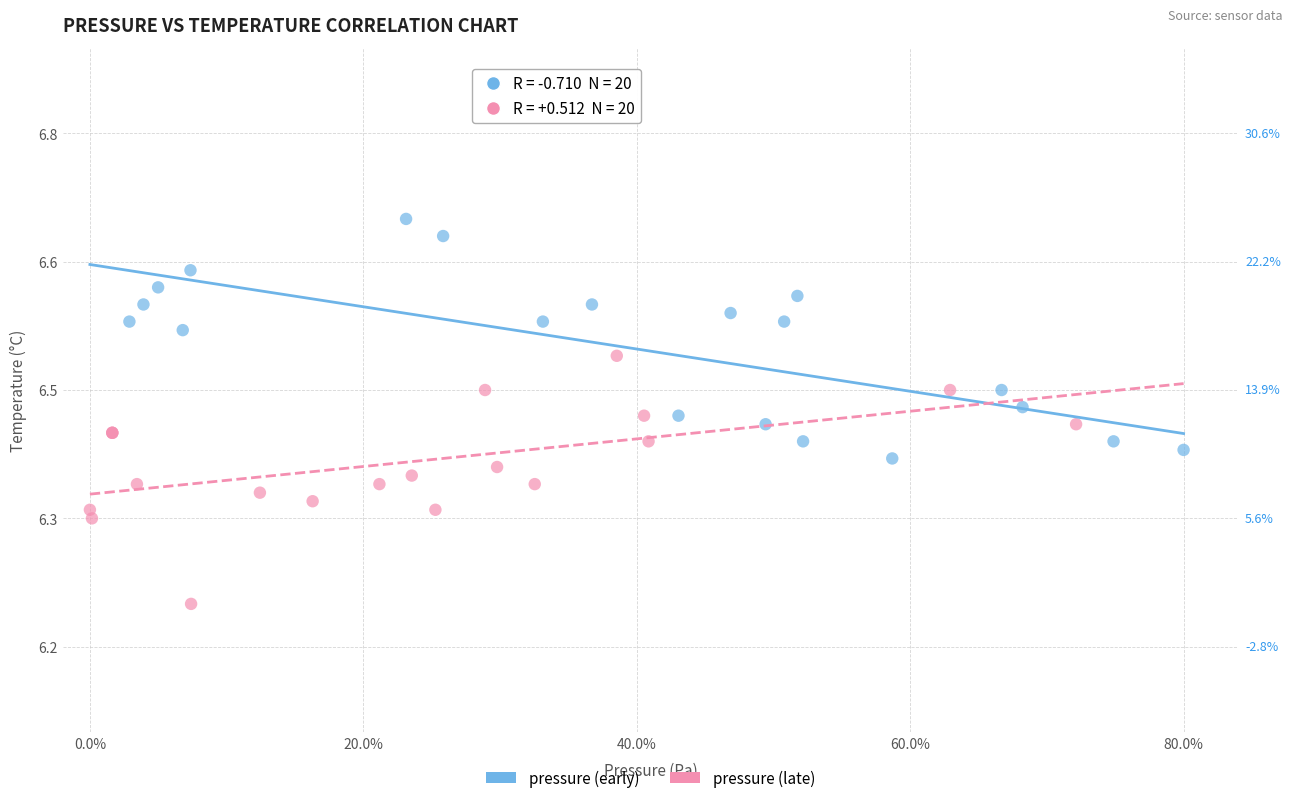

Which series reaches the maximum Y coordinate?

pressure (early)